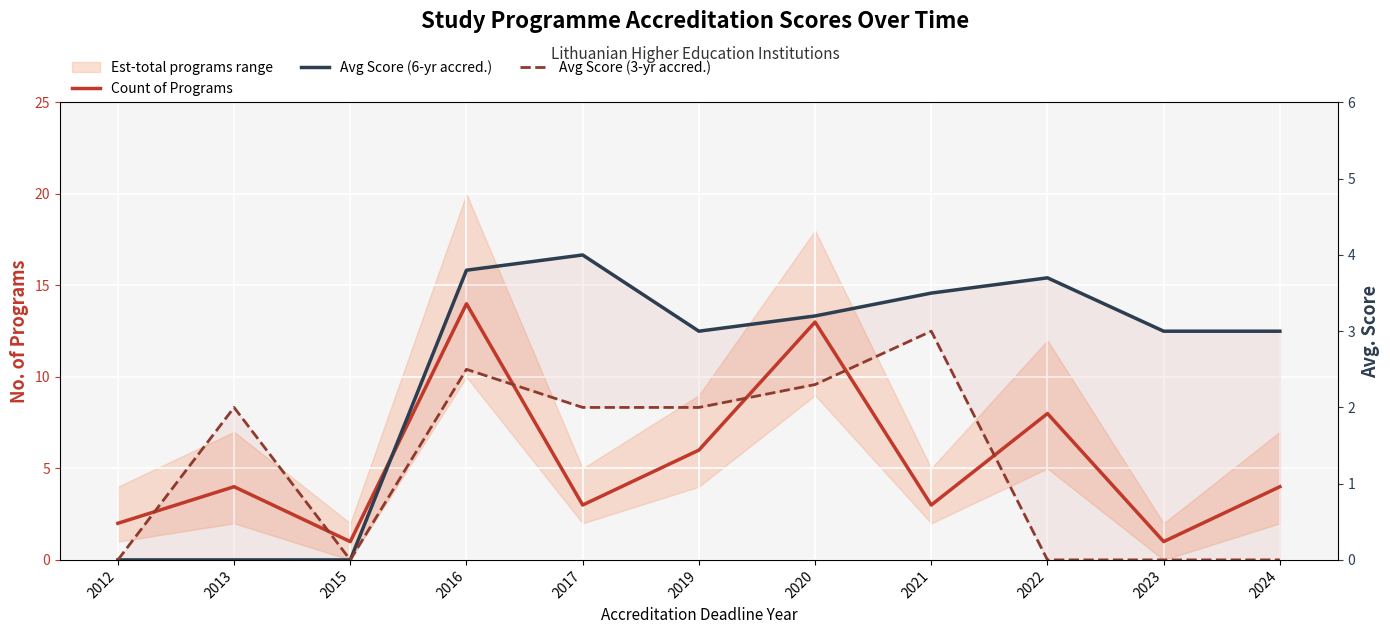

The value of Avg Score (3-yr accred.) at 2016 is 1.4. True or false?

False